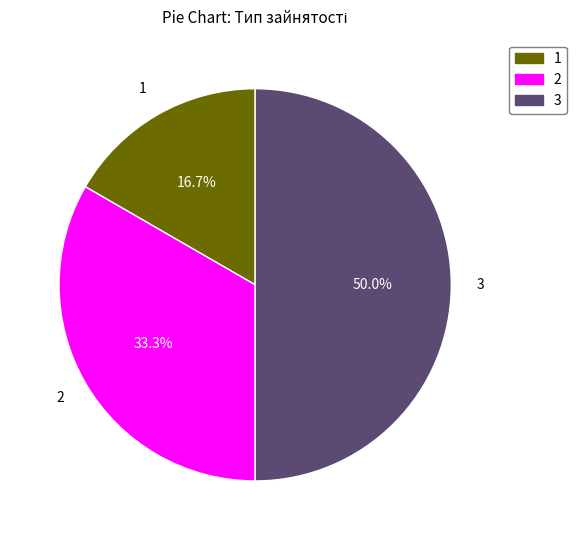

Which category has the biggest portion of the pie?

3